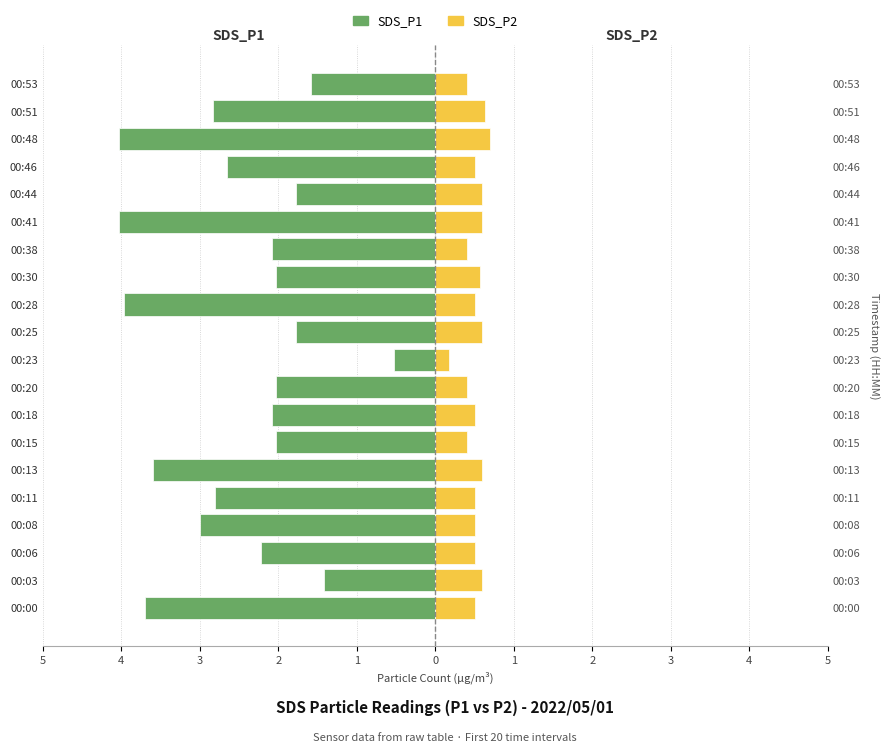

What is the approximate value of SDS_P2 at 00:25?

0.6